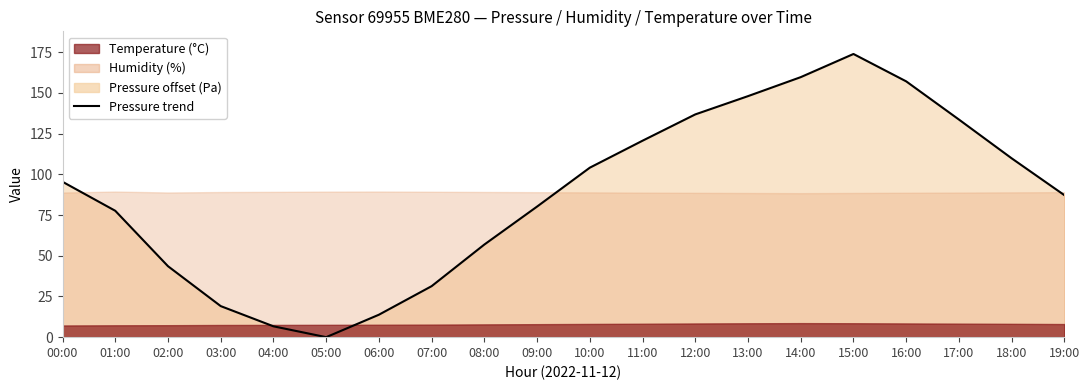

What value does the data have at 18:00?

109.8